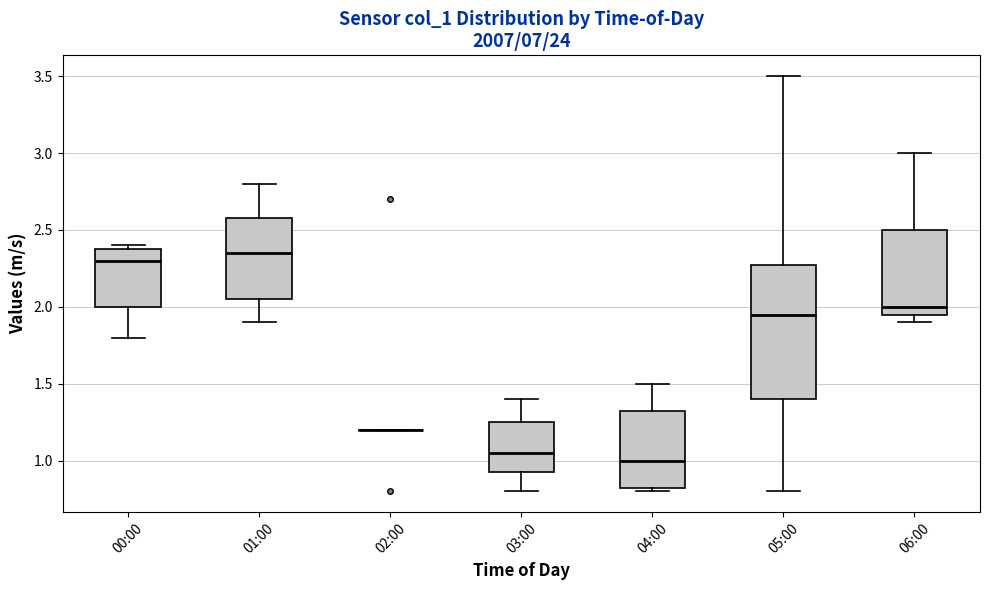

Where does the median line of the box for 05:00 sit on the y-axis? The values are not printed on the chart, so give them approximately, as read against the axis.

1.95